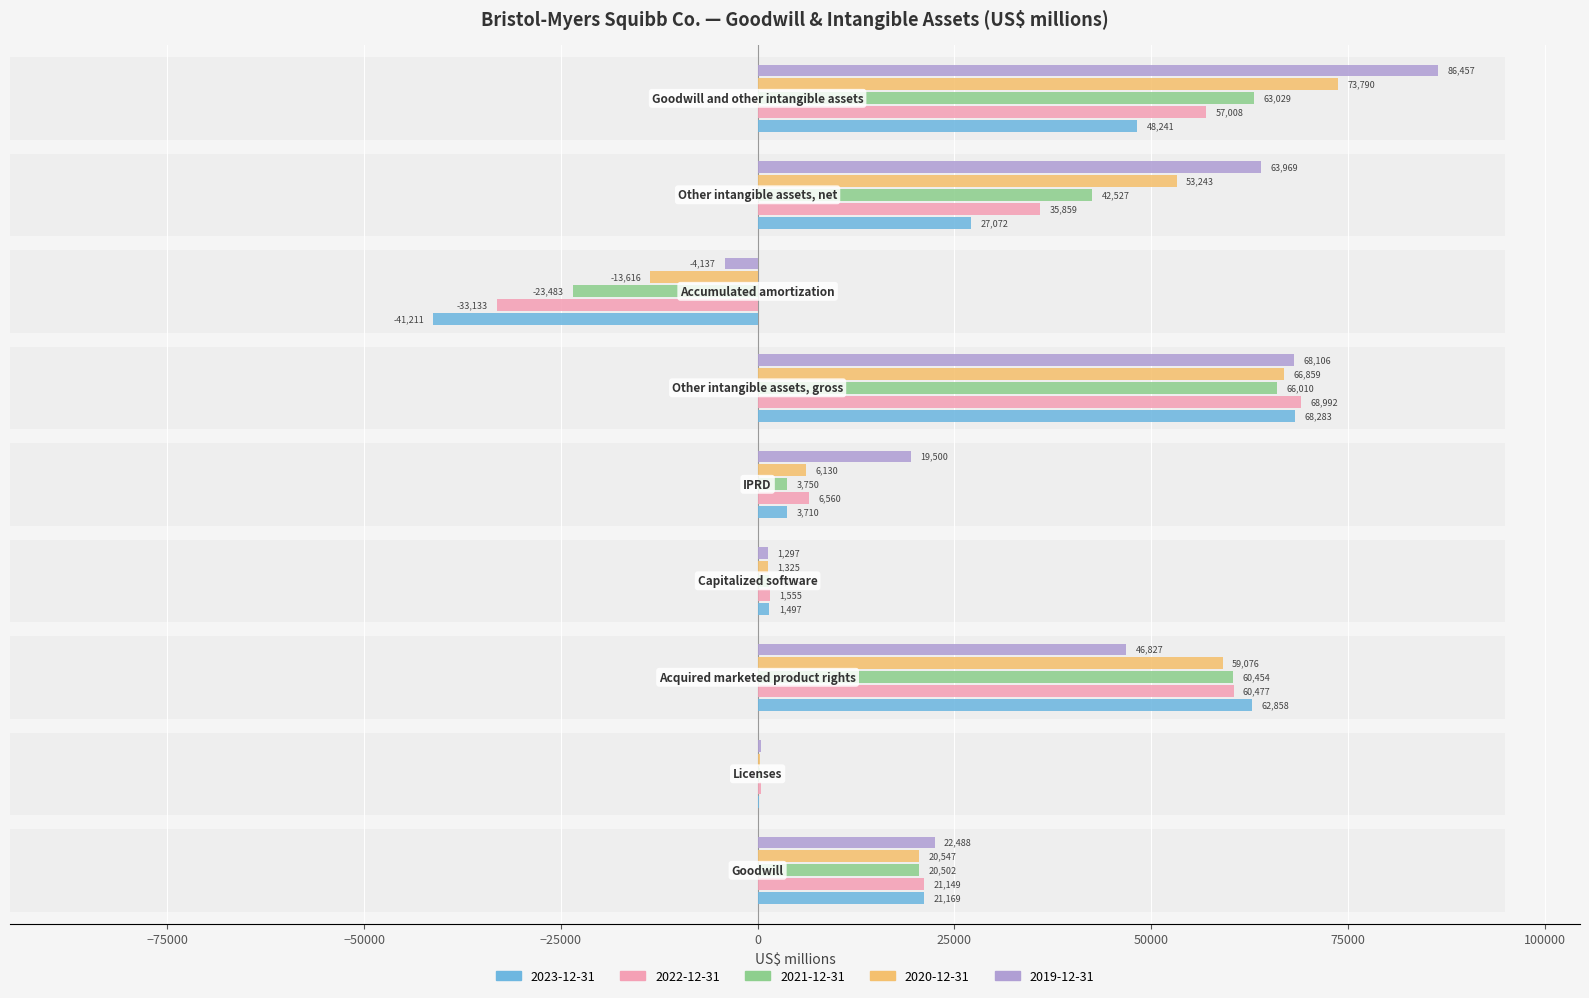

What is the maximum value shown in the chart?

86457